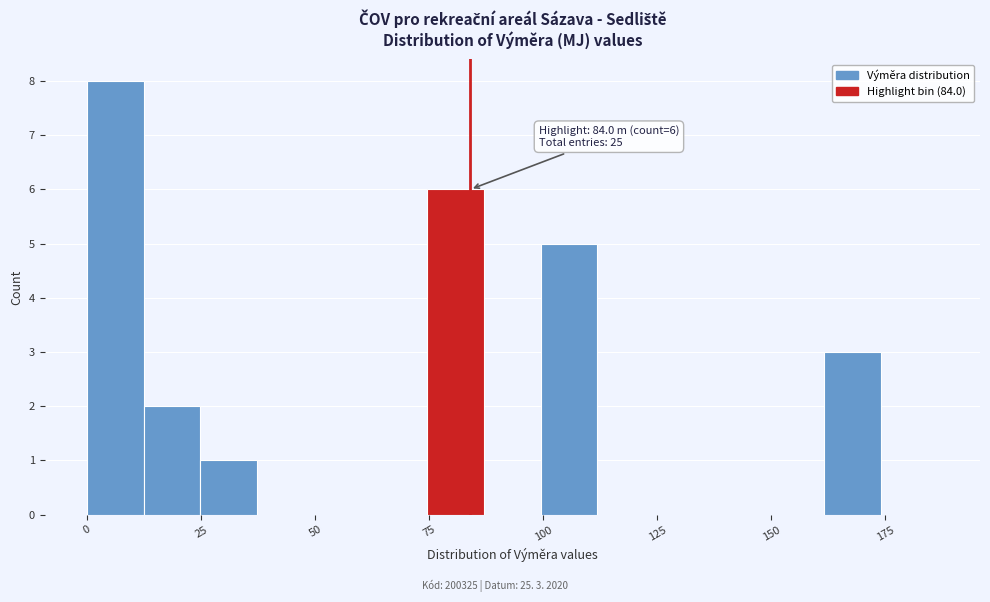

Read against the x-axis, roughly where is the centre of the tallest bar?

5